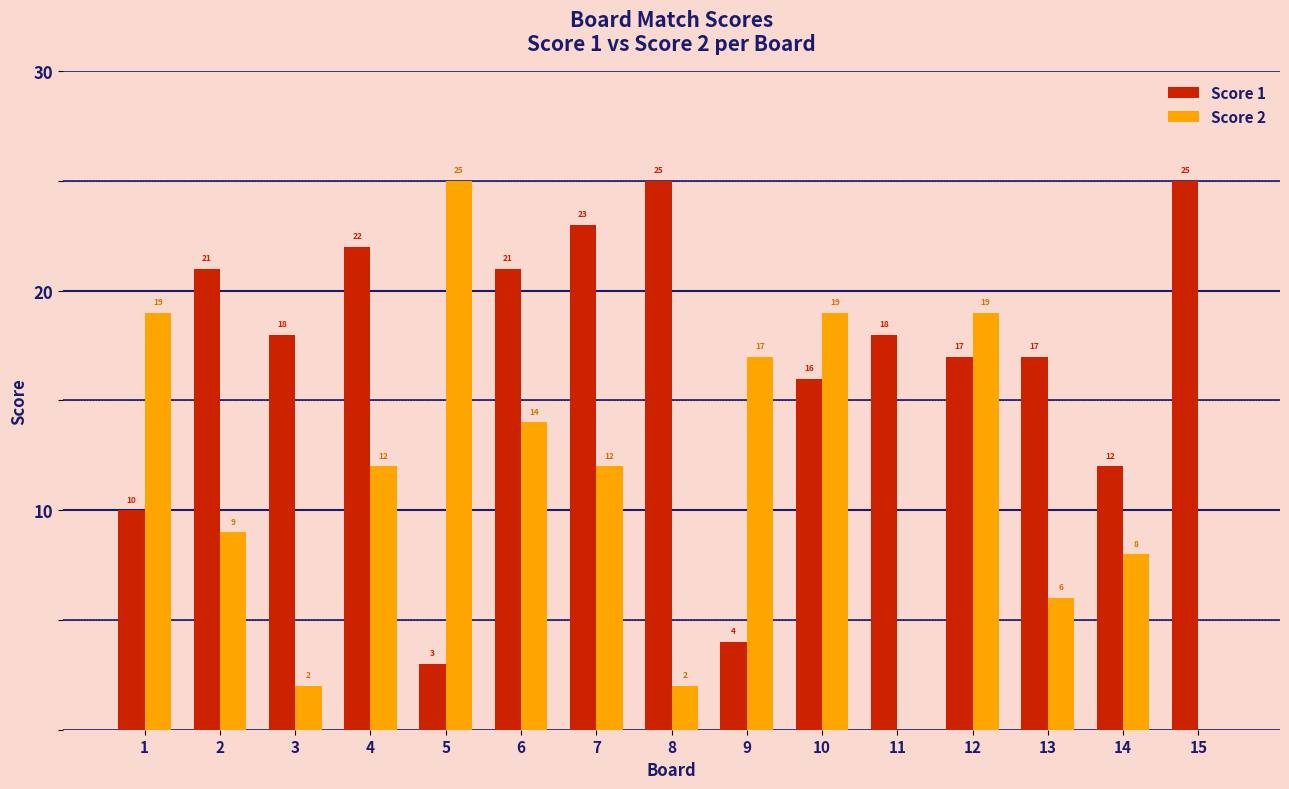

How many positive values does the Score 2 series have?

13